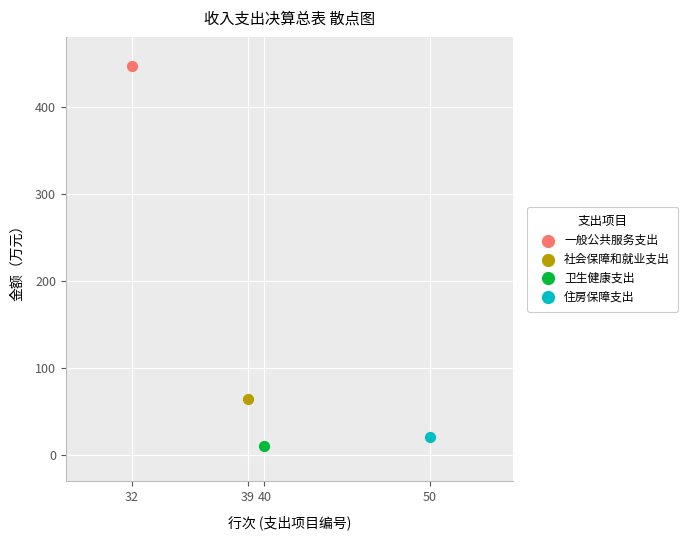

What are all the series names shown in the legend?

一般公共服务支出, 社会保障和就业支出, 卫生健康支出, 住房保障支出